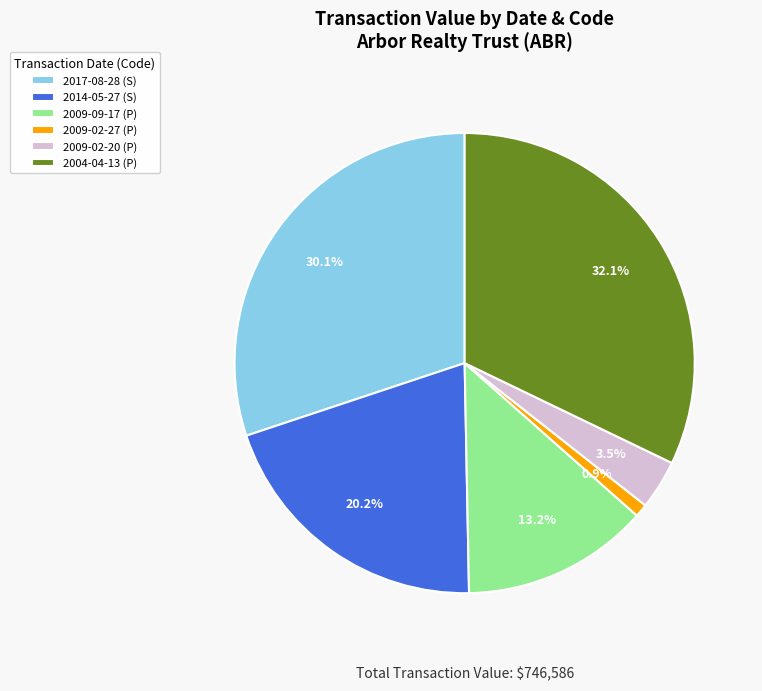

Combined, do 2014-05-27 (S) and 2004-04-13 (P) account for over 50%?

Yes